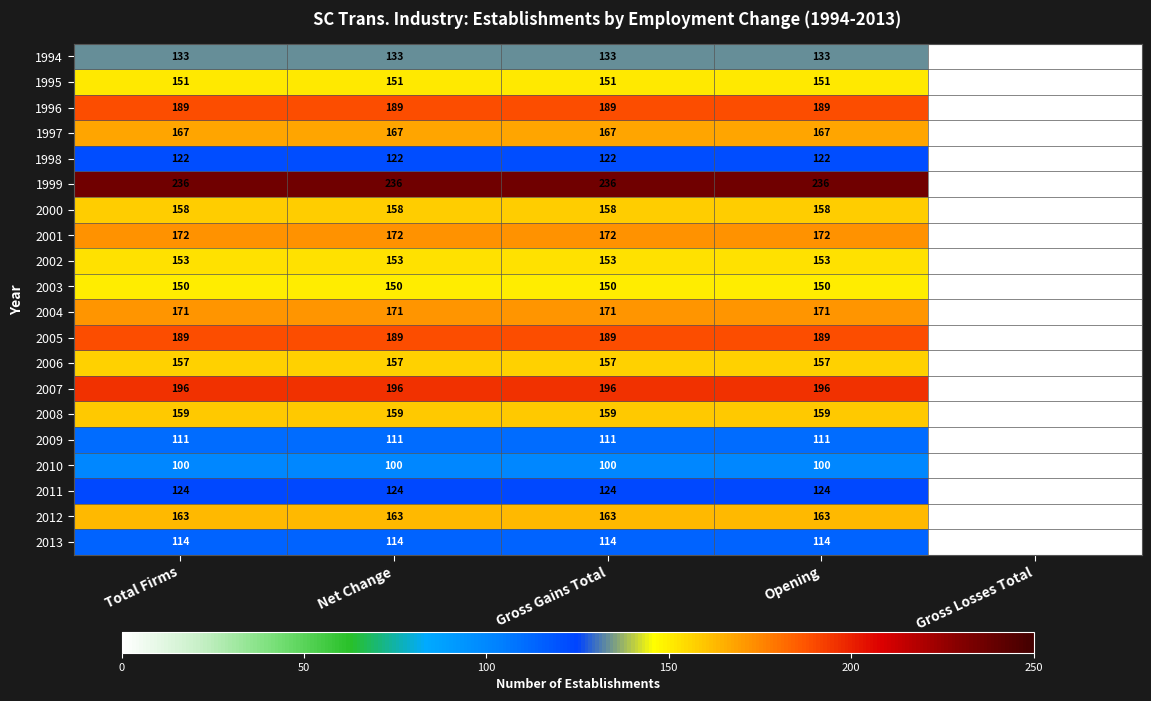

Which series has the largest range (max minus min)?

1999